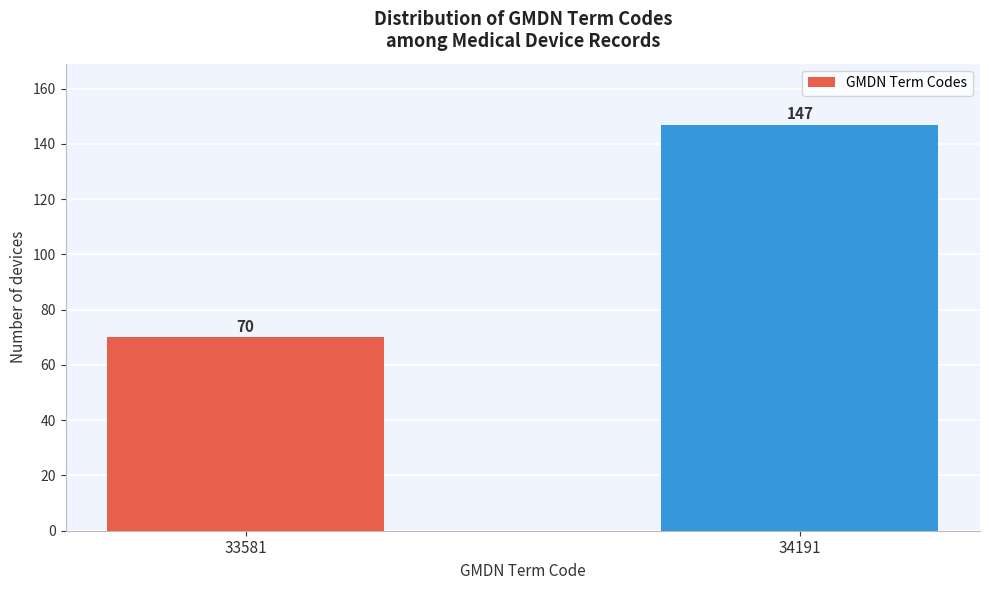

Reading left to right, what are all the values shown in this chart?

70	147